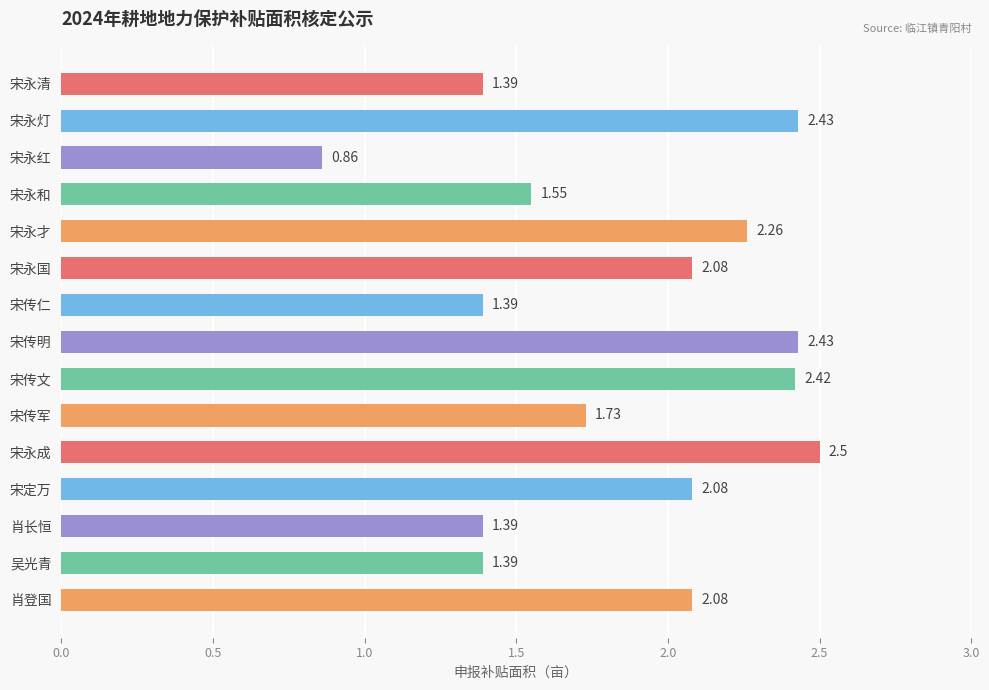

What is the label of the 13th bar from the top?

肖长恒